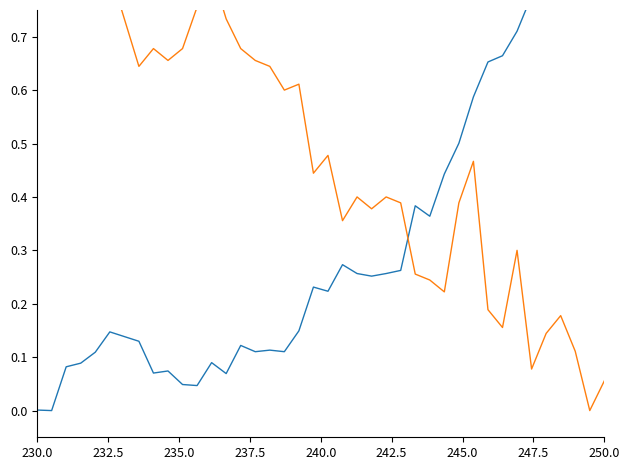

The value of humidity at 250.0 is 0.1. True or false?

True